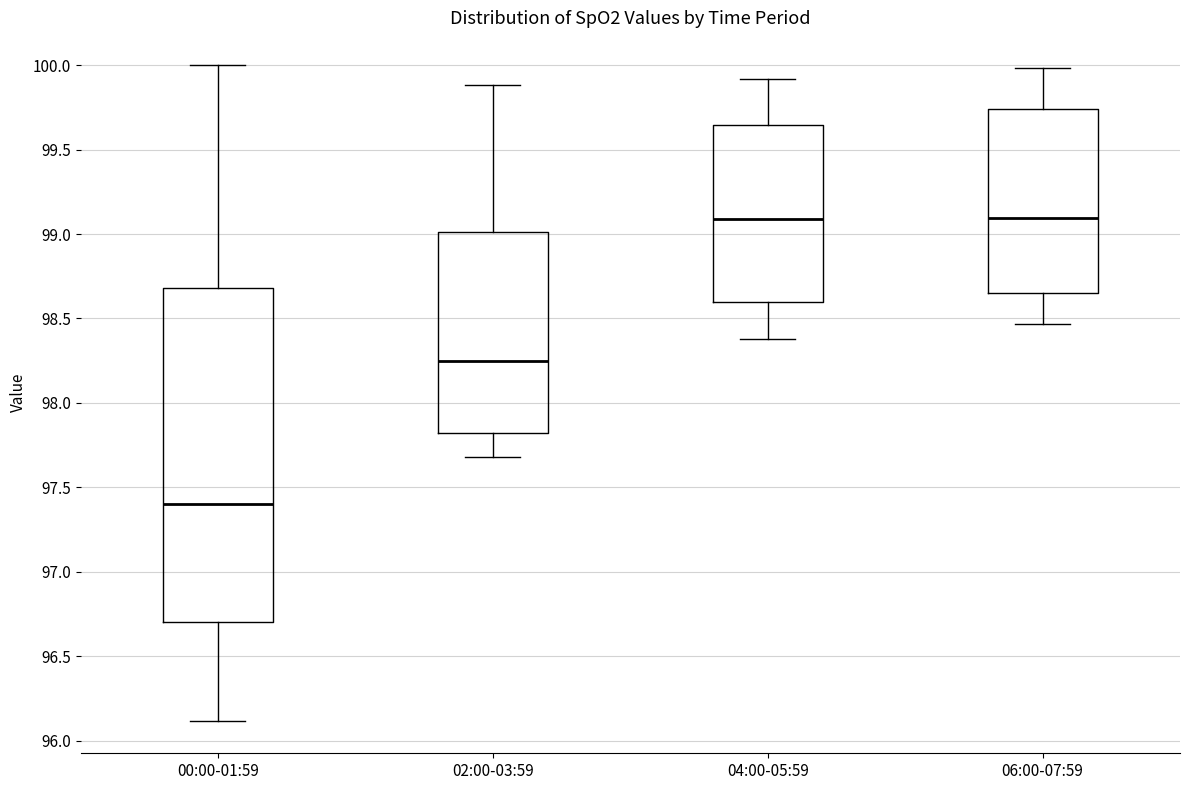

Reading left to right, transcribe this box plot: for each box, give where its median line is, the range the box spans, and where its two whiskers end, as read against the y-axis. The values are not printed on the chart, so give them approximately, as read against the axis.

00:00-01:59: median 97.40, box 96.70 to 98.70, whiskers 96.10 to 100.00
02:00-03:59: median 98.25, box 97.80 to 99.00, whiskers 97.70 to 99.90
04:00-05:59: median 99.10, box 98.60 to 99.65, whiskers 98.40 to 99.90
06:00-07:59: median 99.10, box 98.65 to 99.75, whiskers 98.45 to 100.00